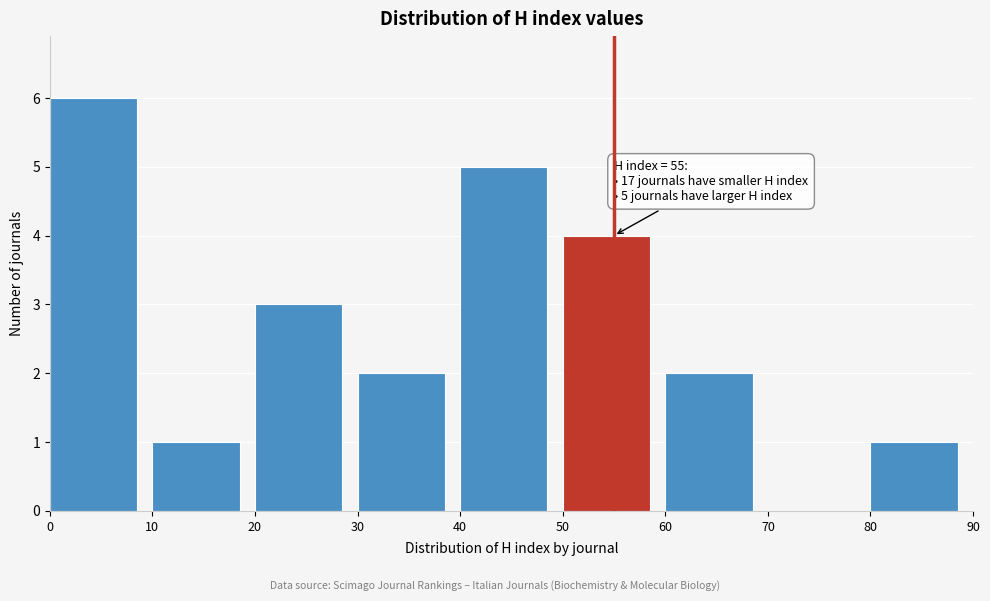

Over which range of the x-axis is the bar tallest?

0 to 10